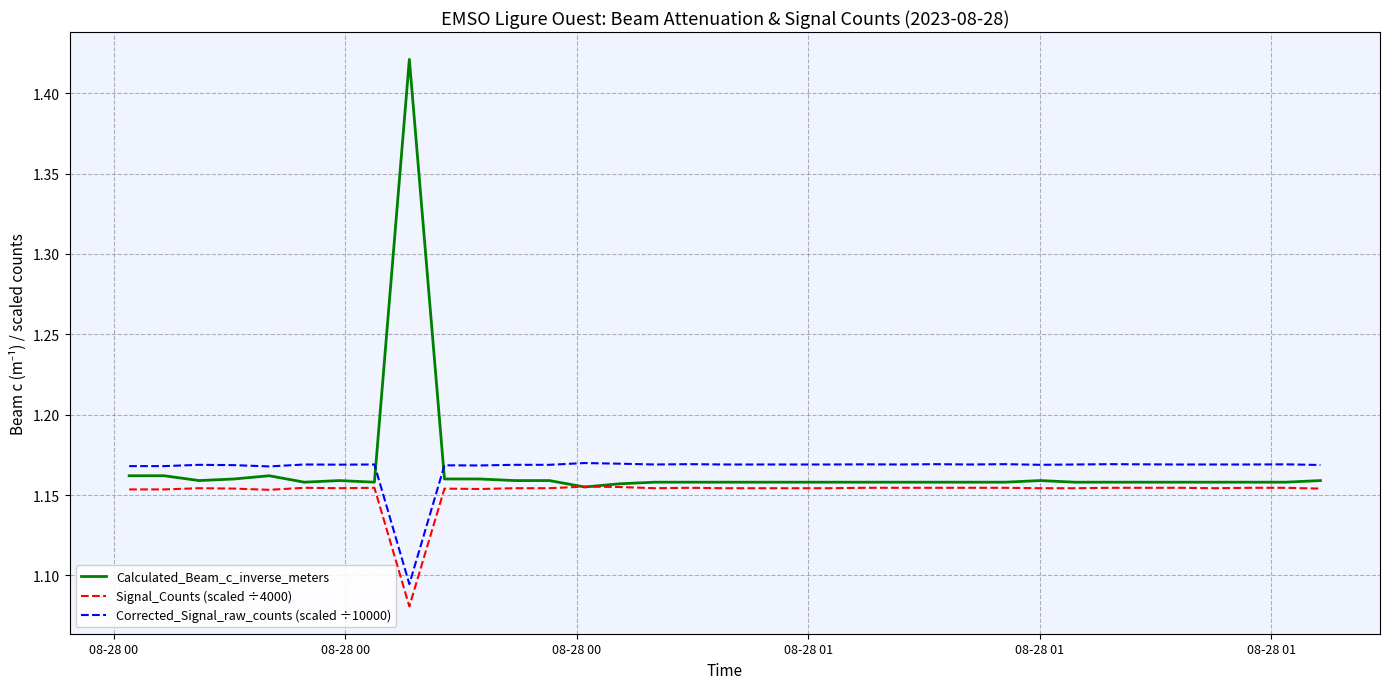

True or false: Corrected_Signal_raw_counts (scaled ÷10000) and Signal_Counts (scaled ÷4000) intersect in this chart.

False